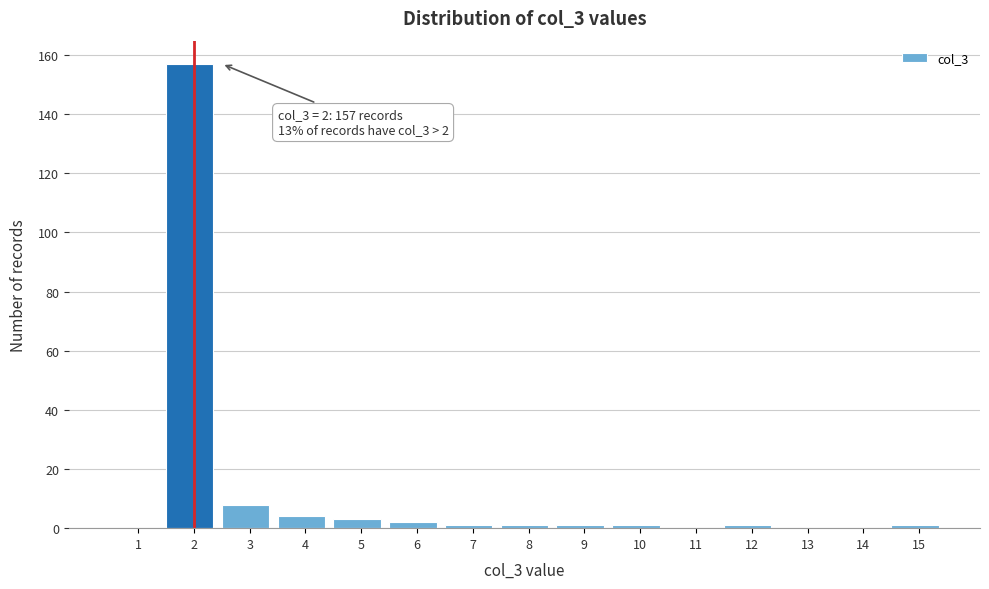

Reading left to right, what are all the values shown in this chart?

1=0	2=157	3=8	4=4	5=3	6=2	7=1	8=1	9=1	10=1	11=0	12=1	13=0	14=0	15=1